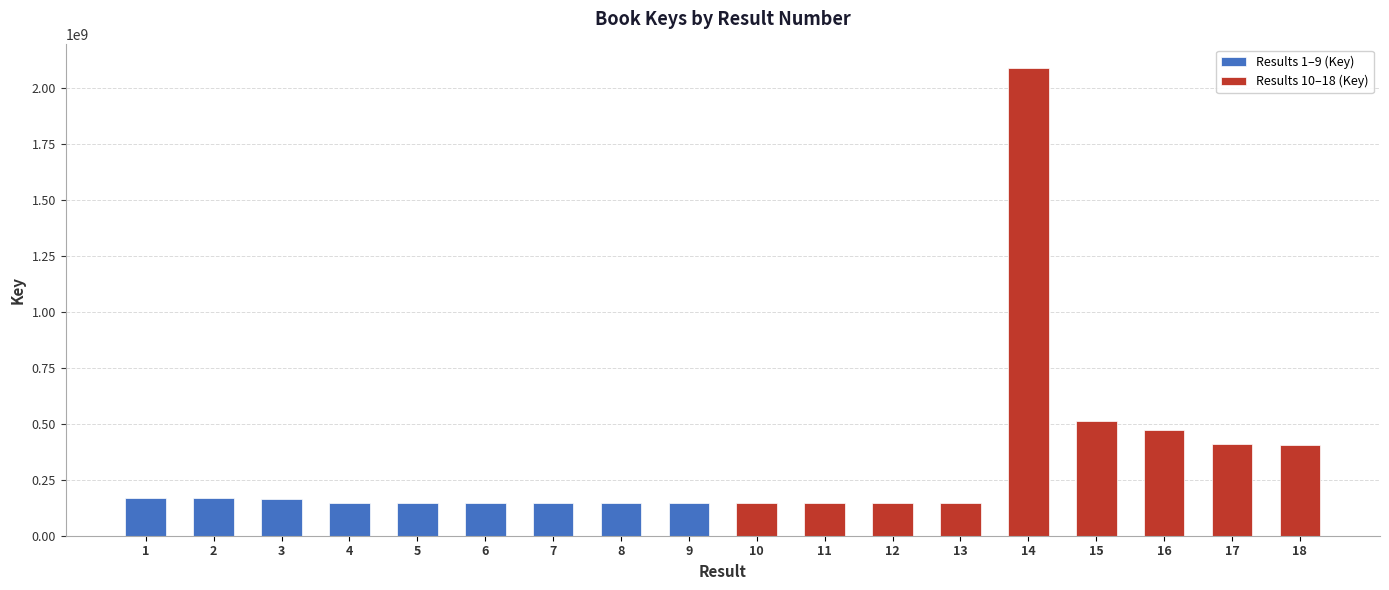

True or false: Results 1–9 (Key) has a value of 146190517 at 7.

True